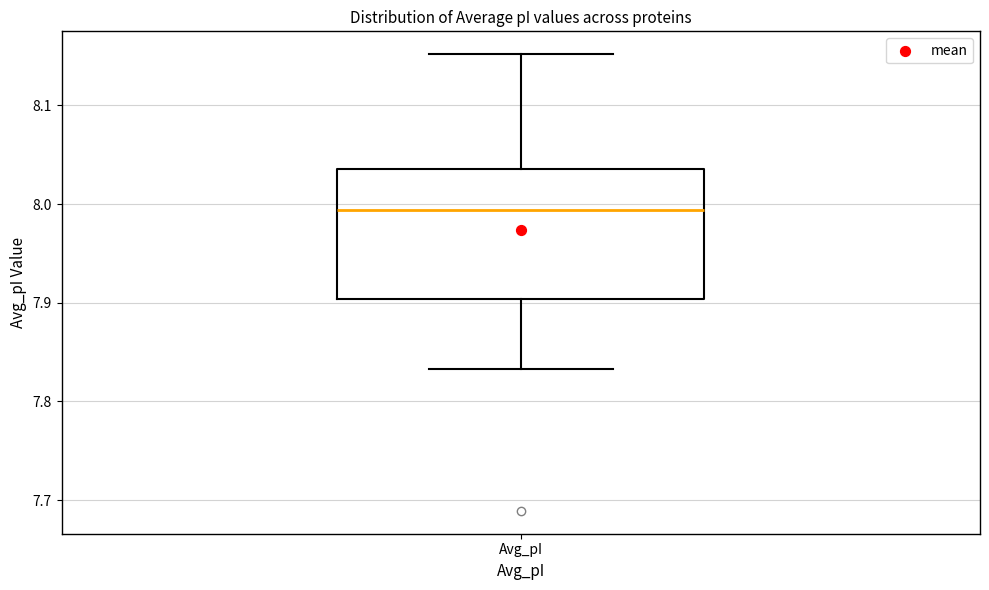

Transcribe this box plot: give where the median line is, the range the box spans, and where the two whiskers end, as read against the y-axis. The values are not printed on the chart, so give them approximately, as read against the axis.

median 7.99, box 7.90 to 8.04, whiskers 7.83 to 8.15